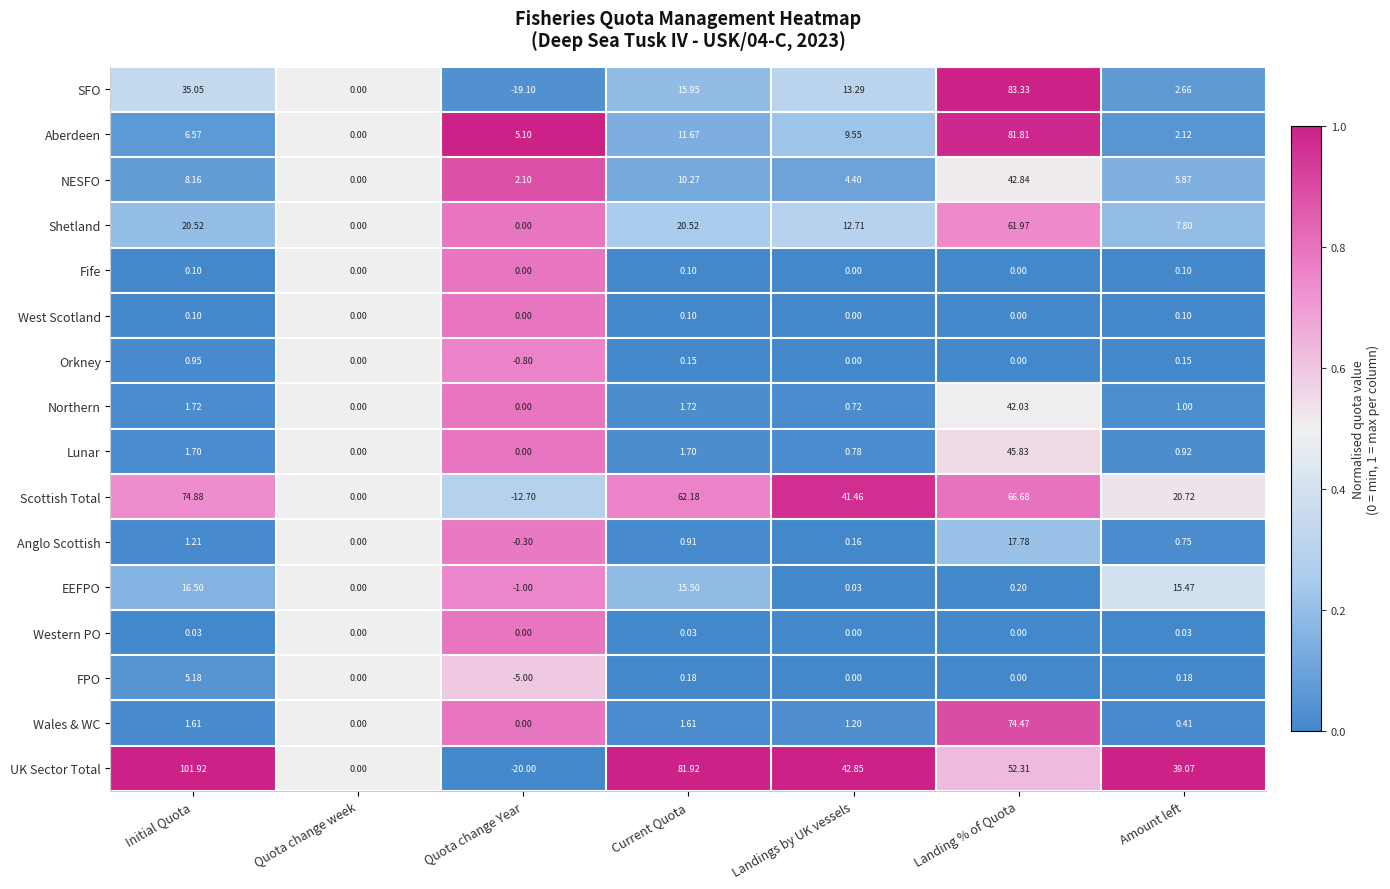

Which series has the widest spread of values?

UK Sector Total